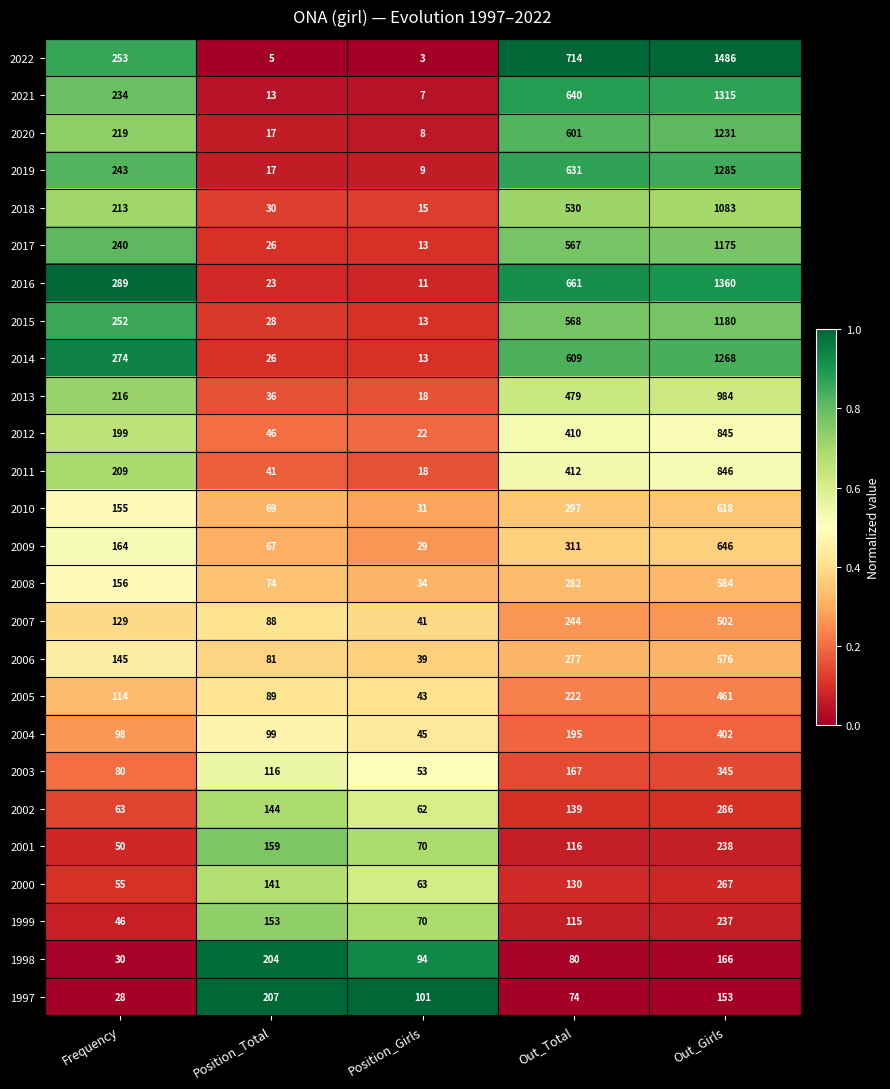

Which label corresponds to the smallest value in the chart?

Position_Girls